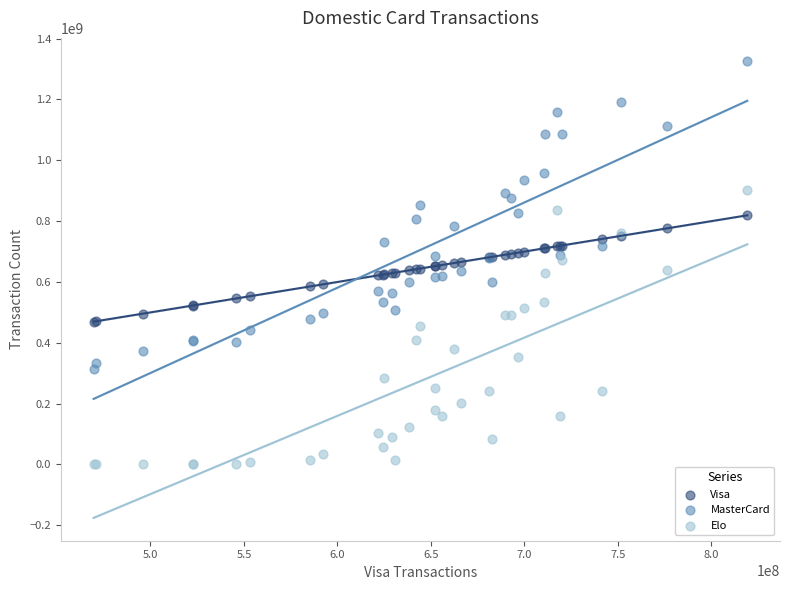

What is the X range (max minus min) for the scatter plot?

349648683